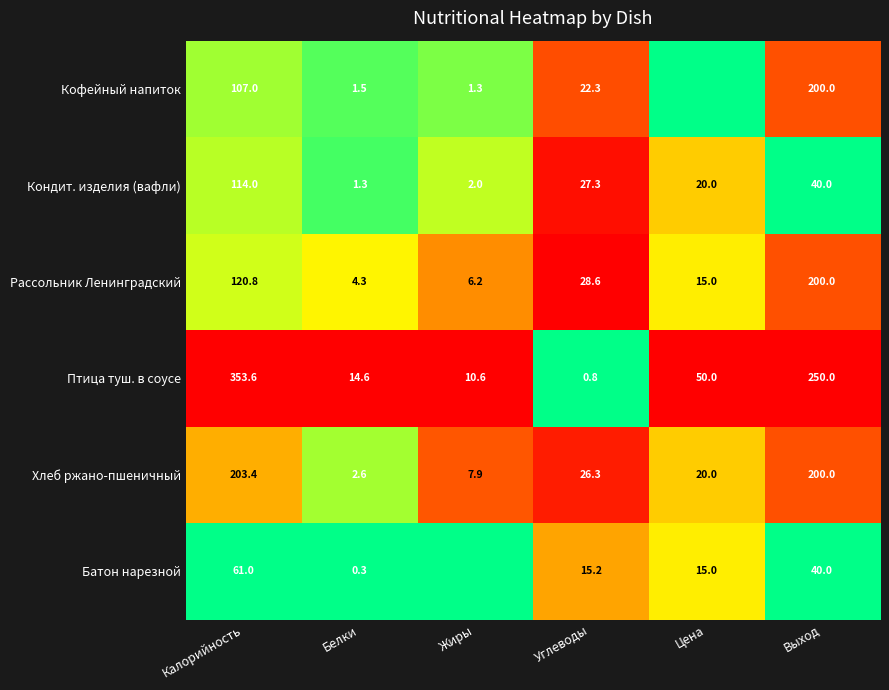

What is the sum of the Батон нарезной values at Калорийность and Цена?

76.0